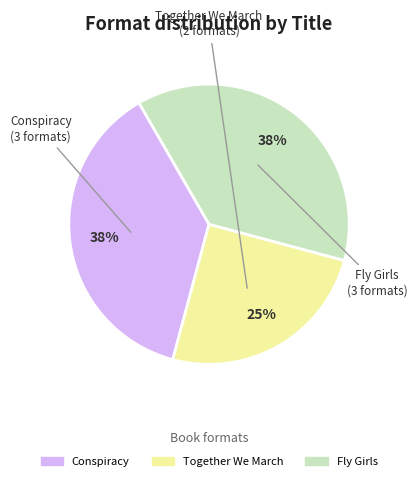

How many segments does this pie chart have?

3